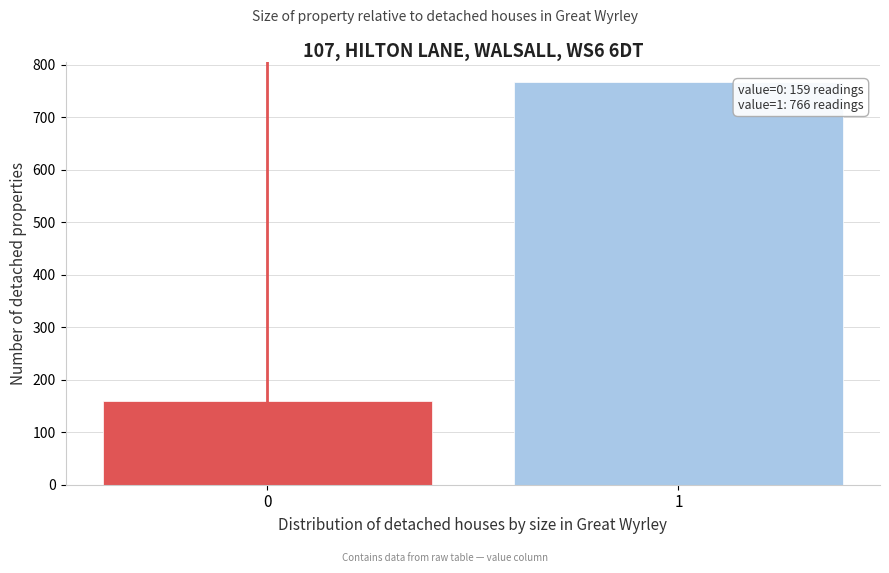

Reading right to left, what are all the values shown in this chart?

766	159